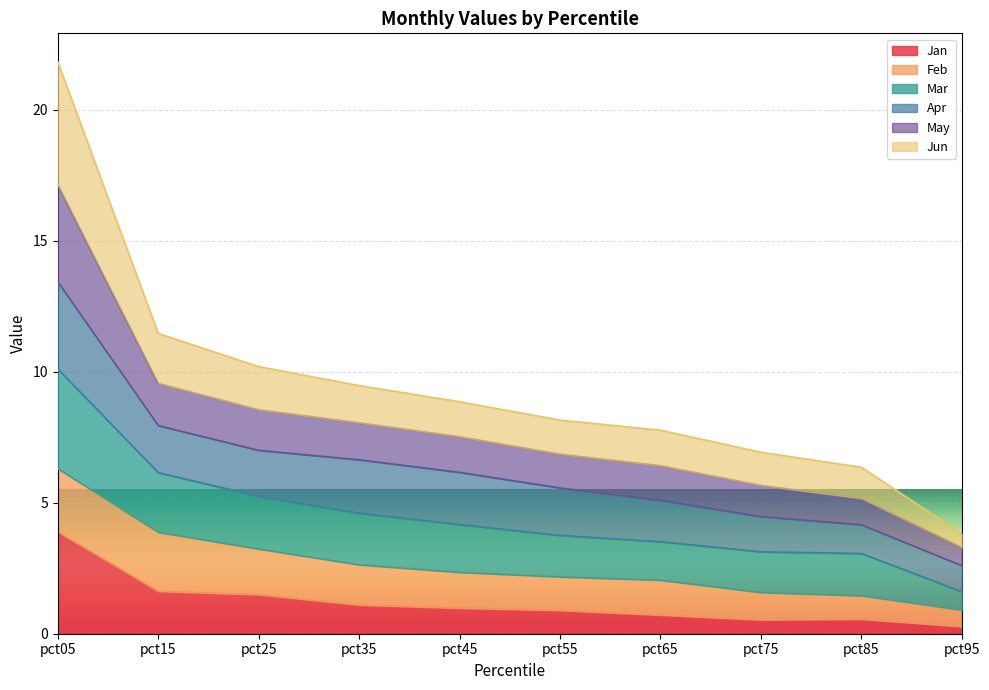

Where is Jan nearest to the value 2?

pct15